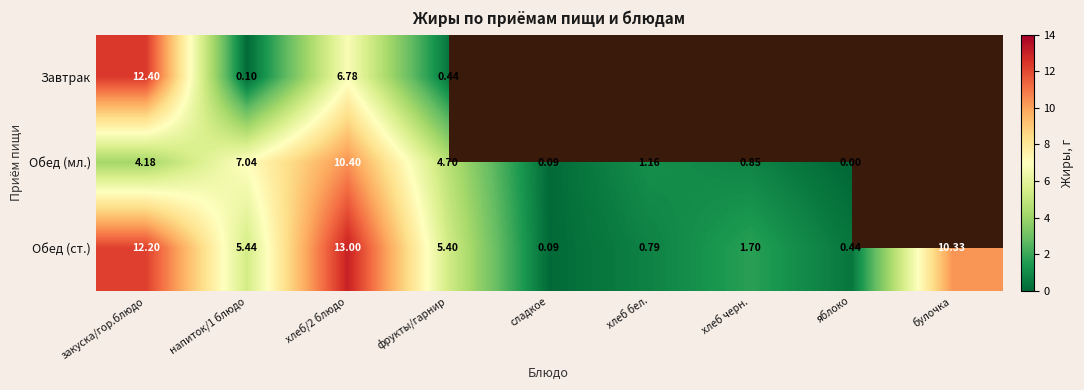

Which has a higher value, хлеб бел. or хлеб черн.?

хлеб черн.